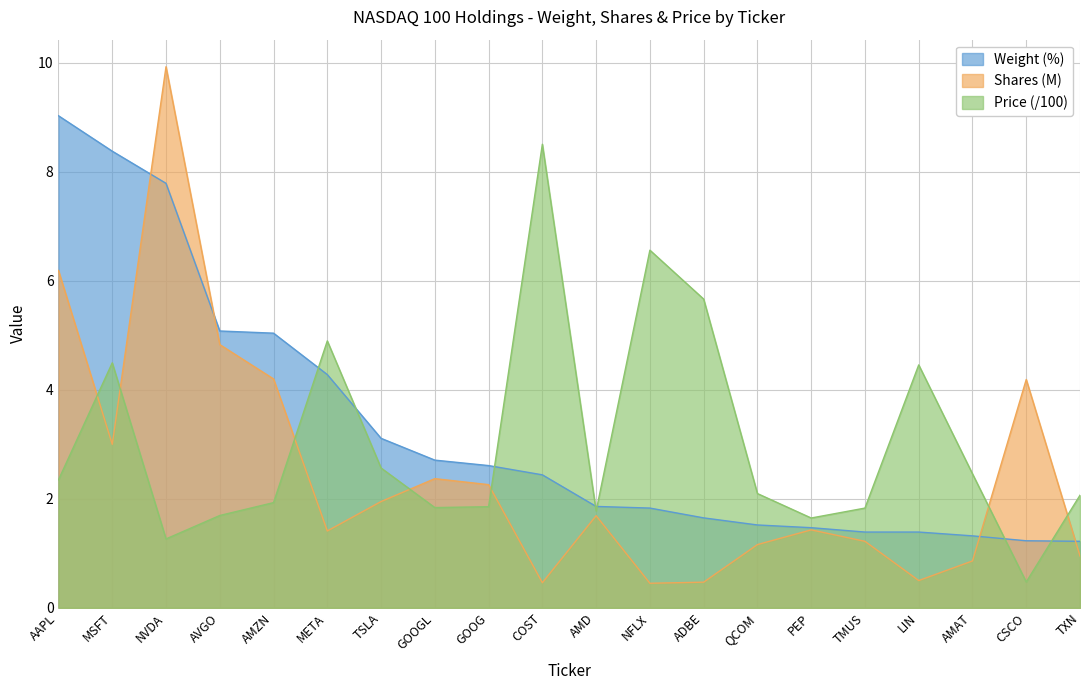

Which series changed the most between TSLA and AMAT?

Weight (%)